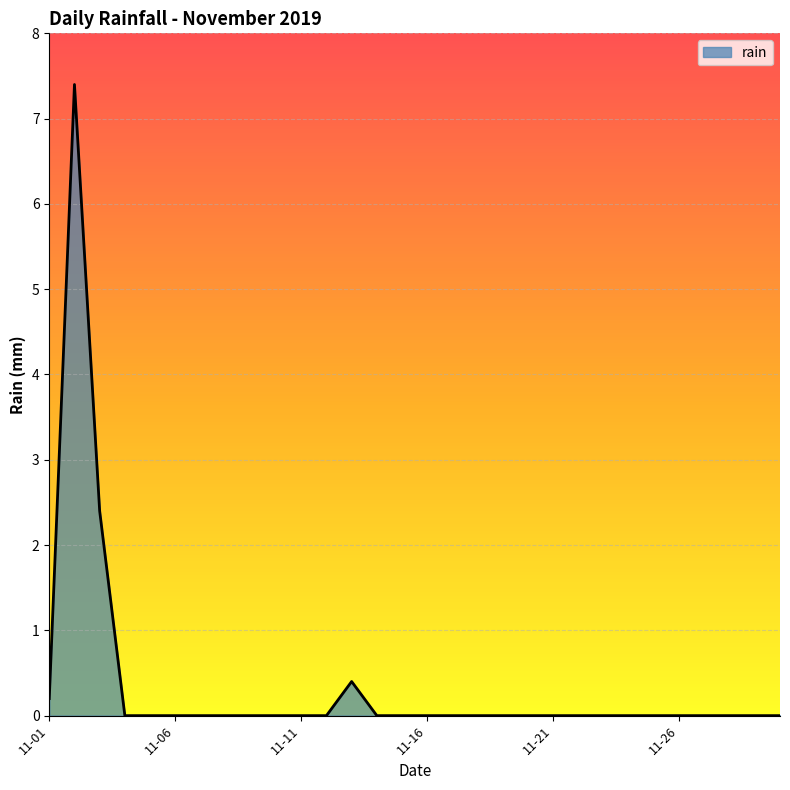

Does the chart have visible grid lines?

Yes